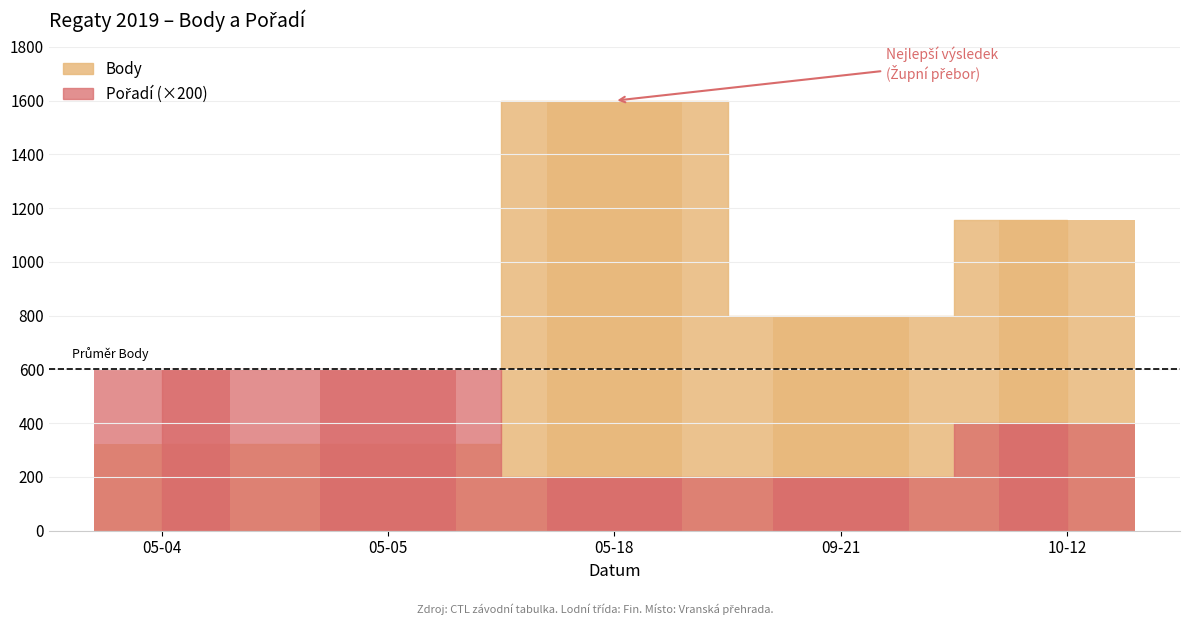

At how many categories does at least one series exceed 1346?

1